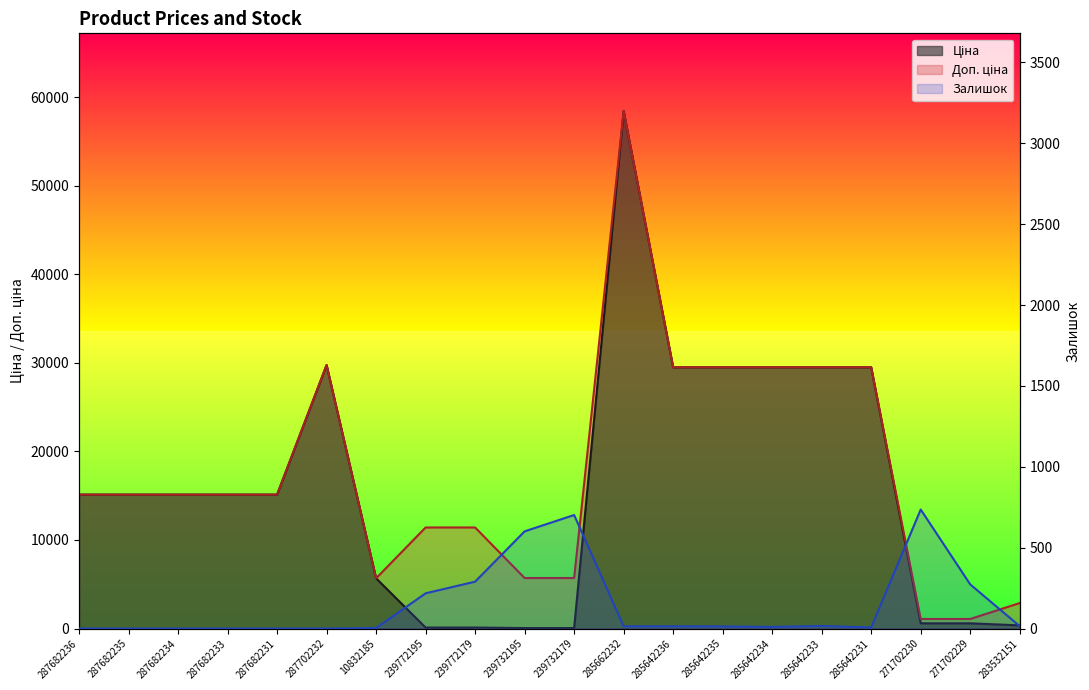

What is the difference between the Залишок values at 239732179 and 285642231?

695.0